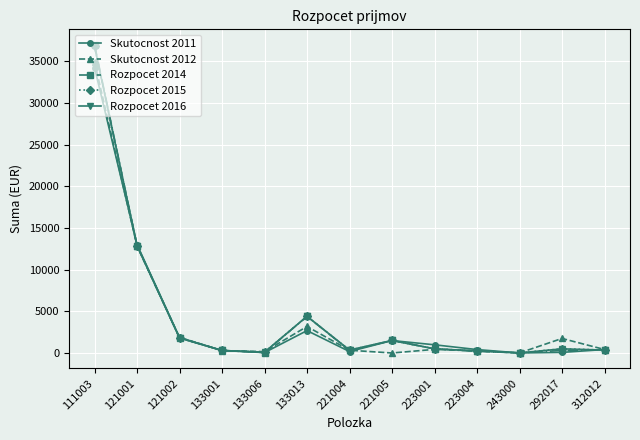

Is this an area chart (filled region under the line)?

No